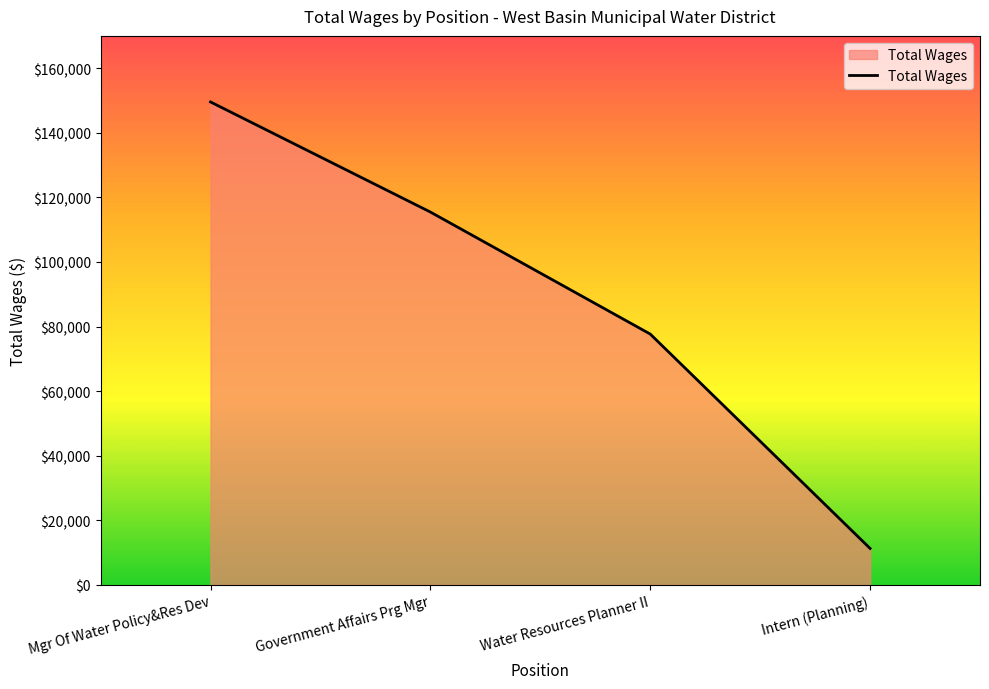

What is the minimum value shown in the chart?

11315